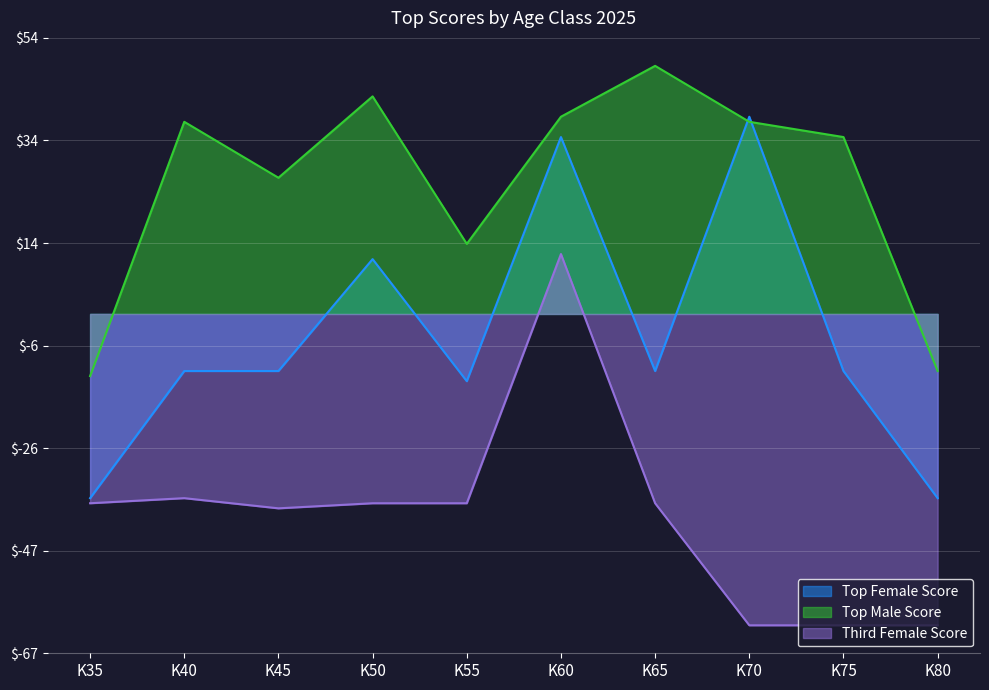

At how many categories does at least one series exceed -45?

10